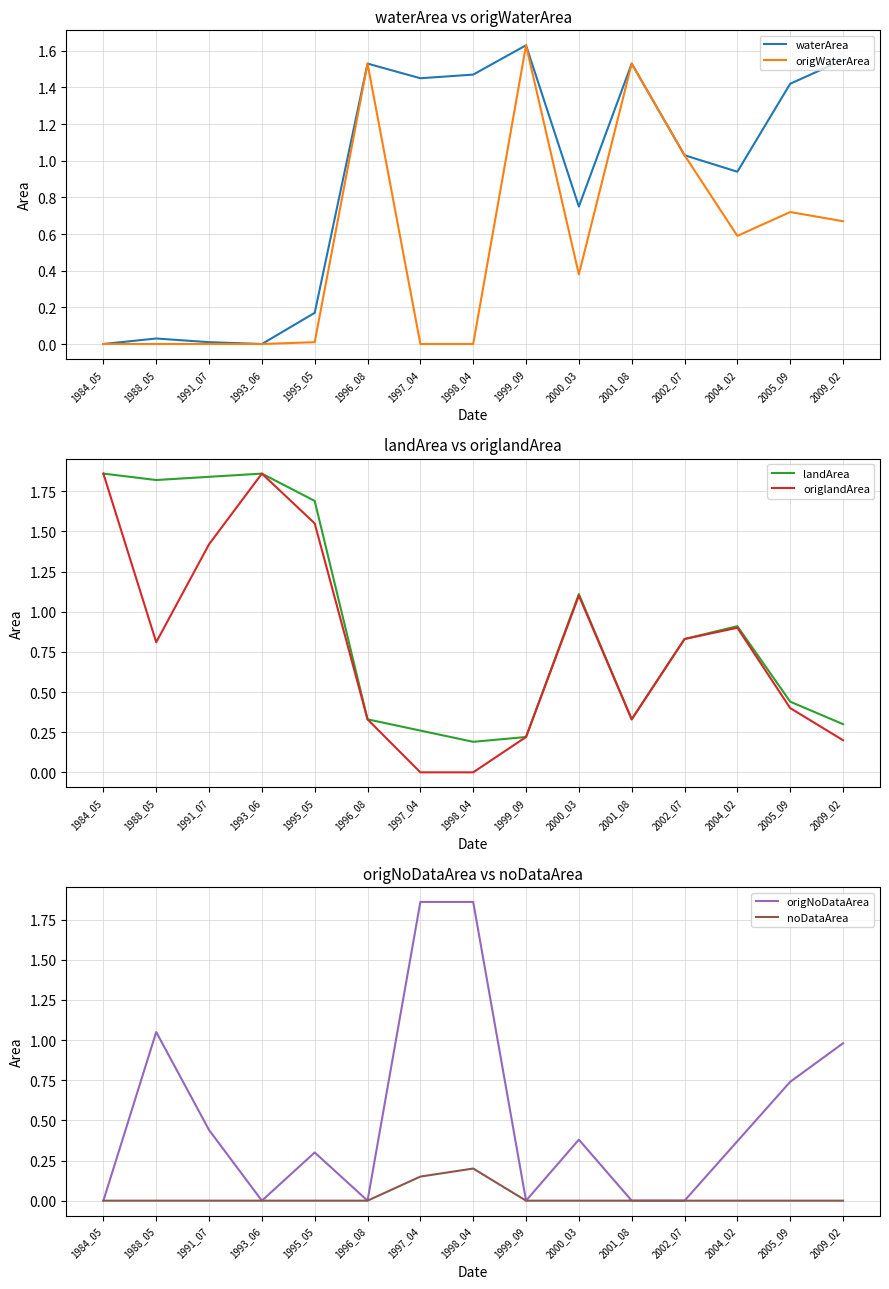

Which has a higher value, 1993_06 or 2002_07?

2002_07